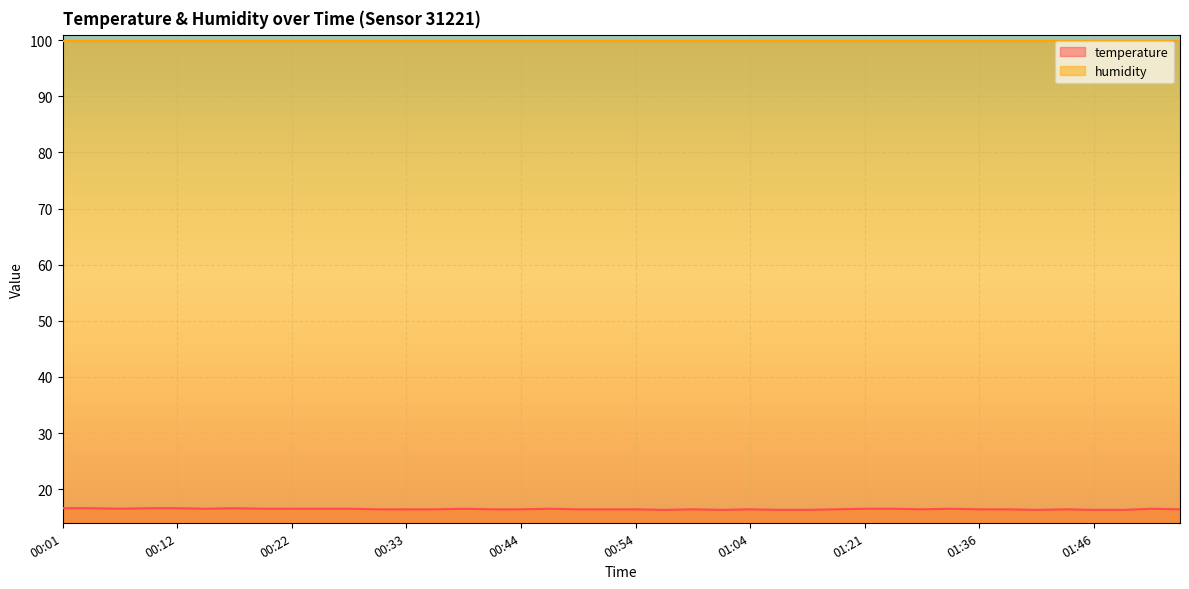

The value at 01:15 is 16.4. True or false?

True